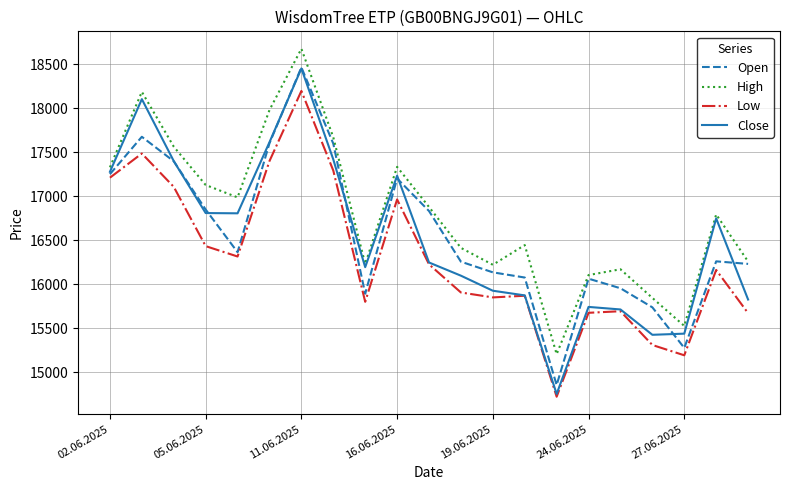

What is the sum of all Close values?

347119